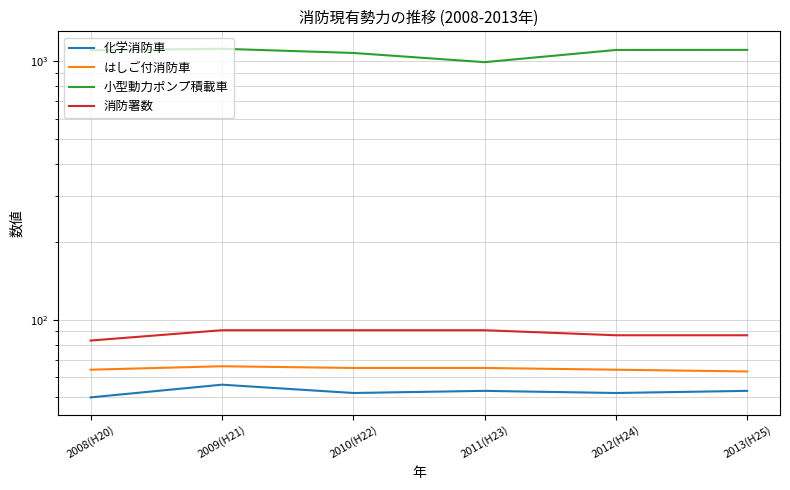

True or false: 消防署数 and 化学消防車 cross at least once.

False